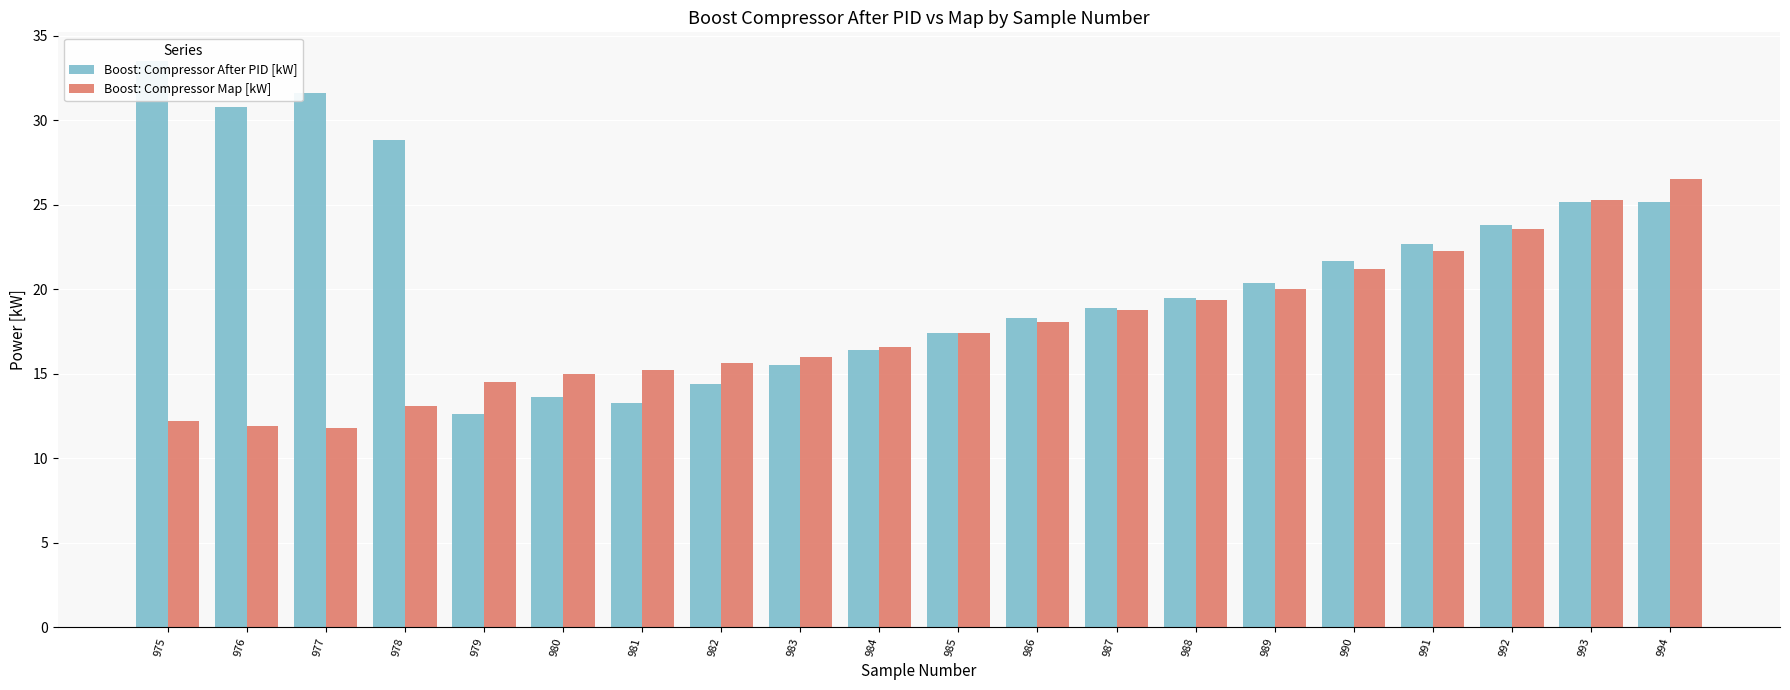

Rank the series at 978 from highest to lowest value.

Boost: Compressor After PID [kW], Boost: Compressor Map [kW]